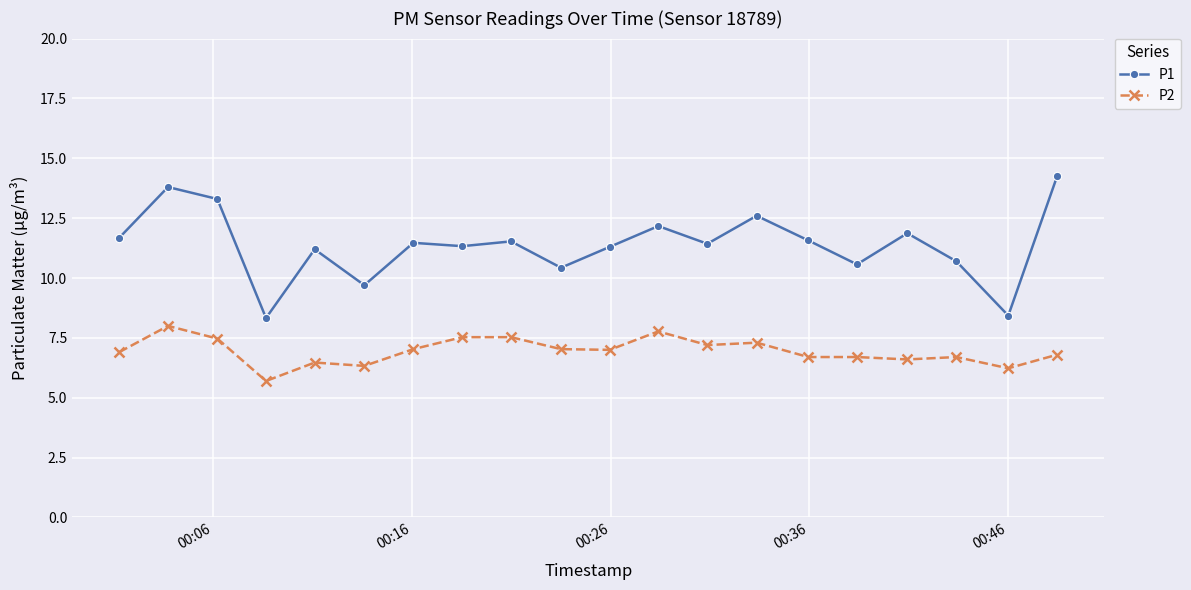

What is the value of the P2 point at the 12th from the left?

7.8